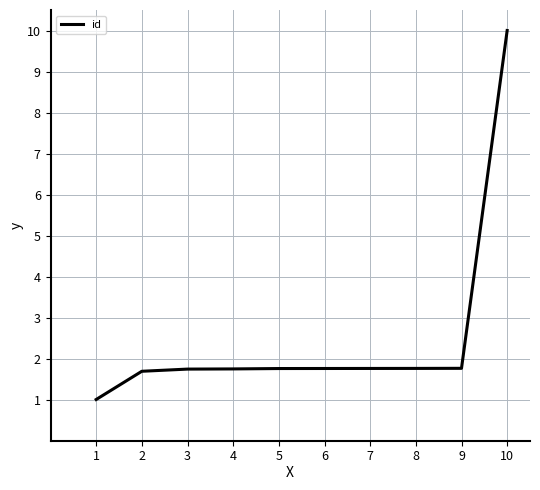

Approximately how many times larger is the value at 3 compared to 4?

1.0